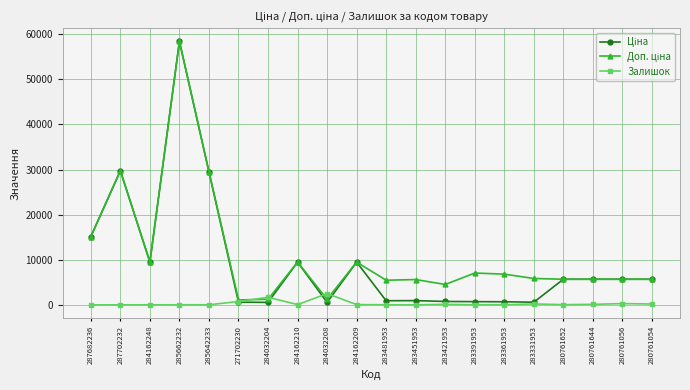

What is the total value across all series at 287702232?

59494.5